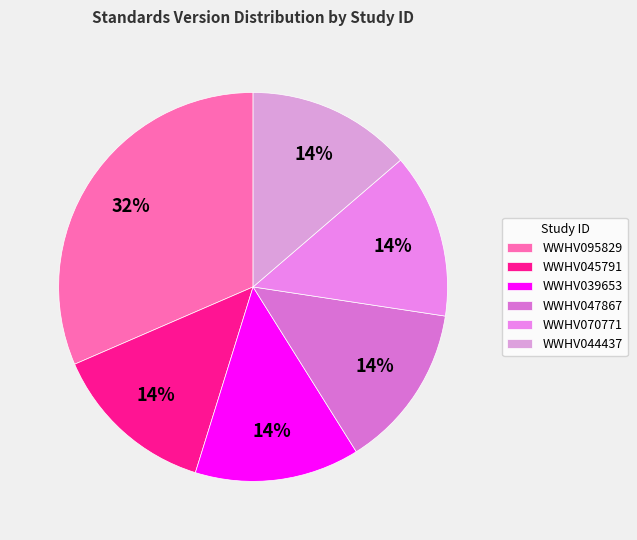

Does WWHV070771 represent more than half of the total?

No